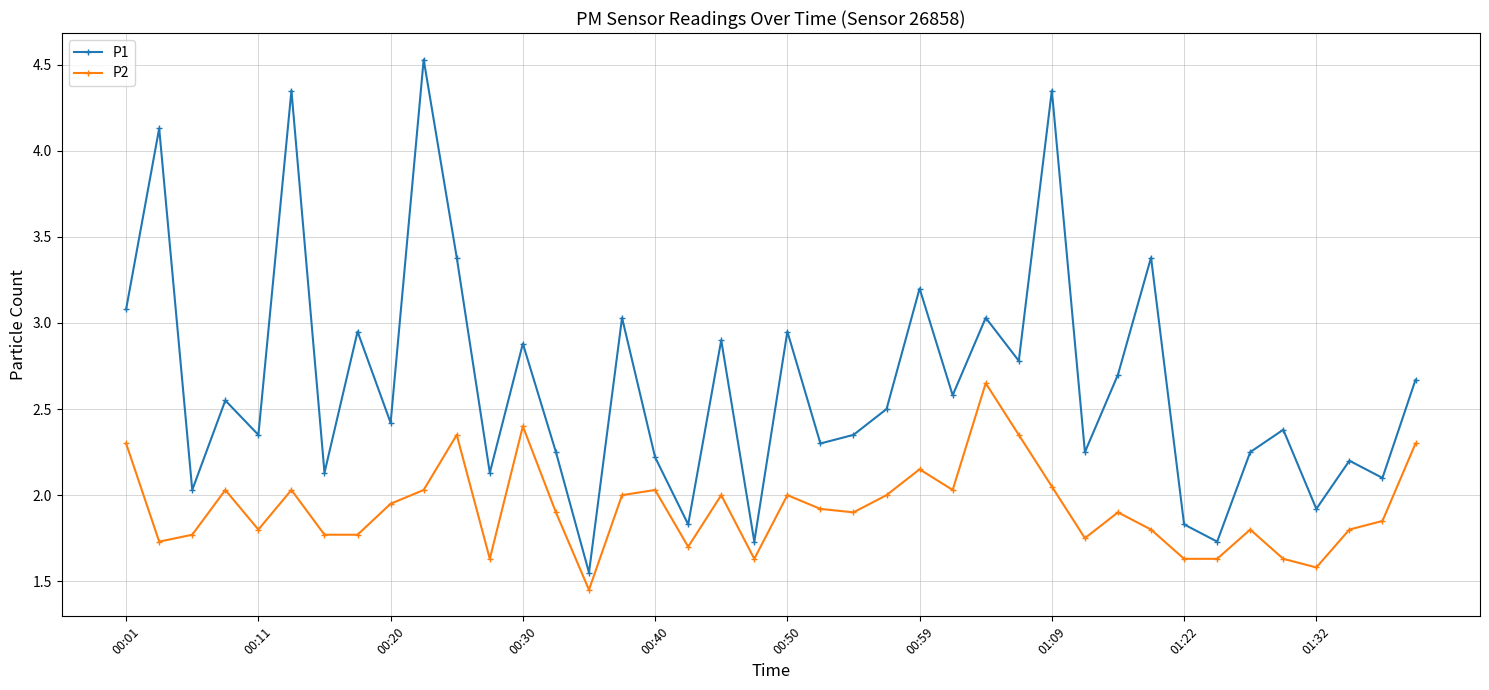

What is the sum of all P1 values?

105.9